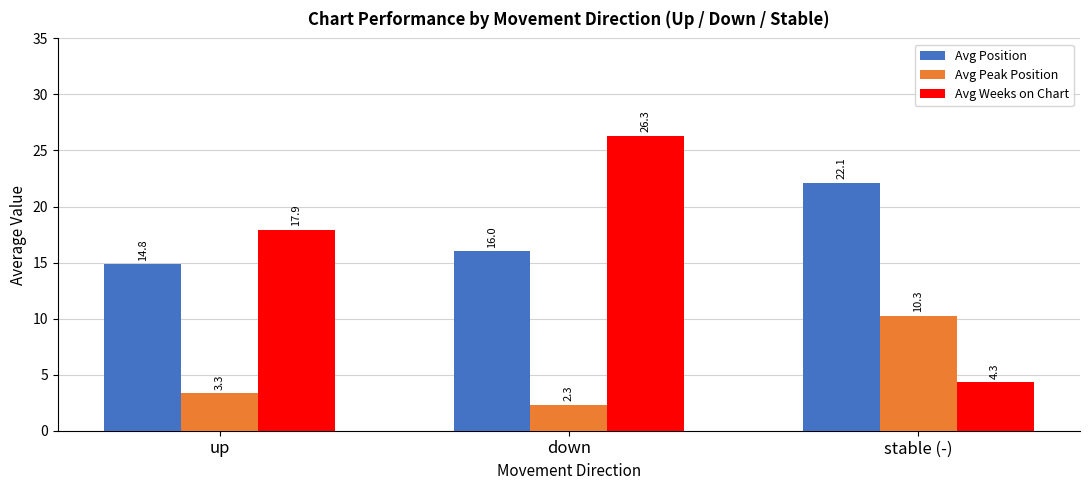

Does the chart contain any negative values?

No